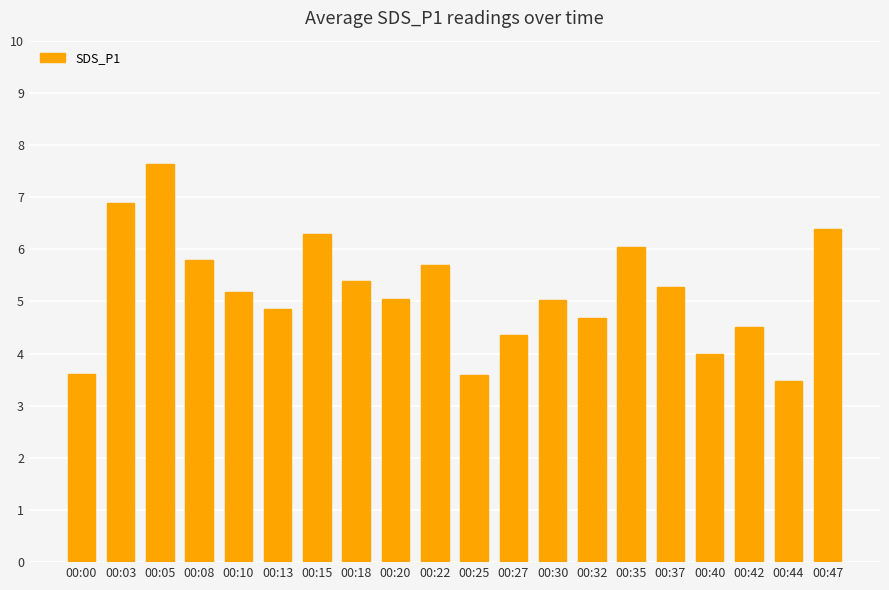

What is the value of the 20th bar from the left?

6.4